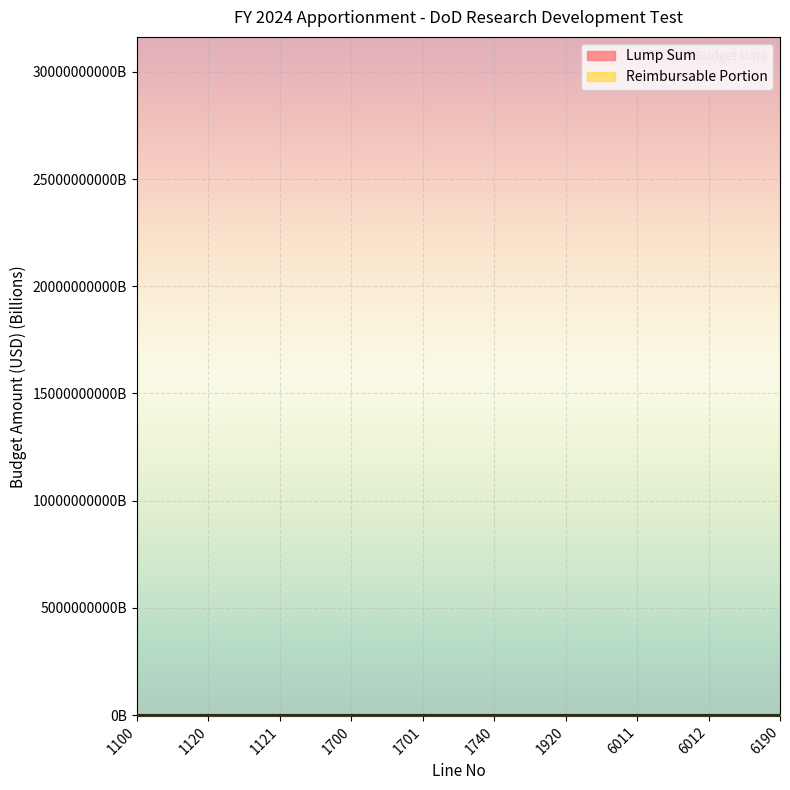

Between which two adjacent categories do Reimbursable Portion and Lump Sum first intersect?

1100 and 1120